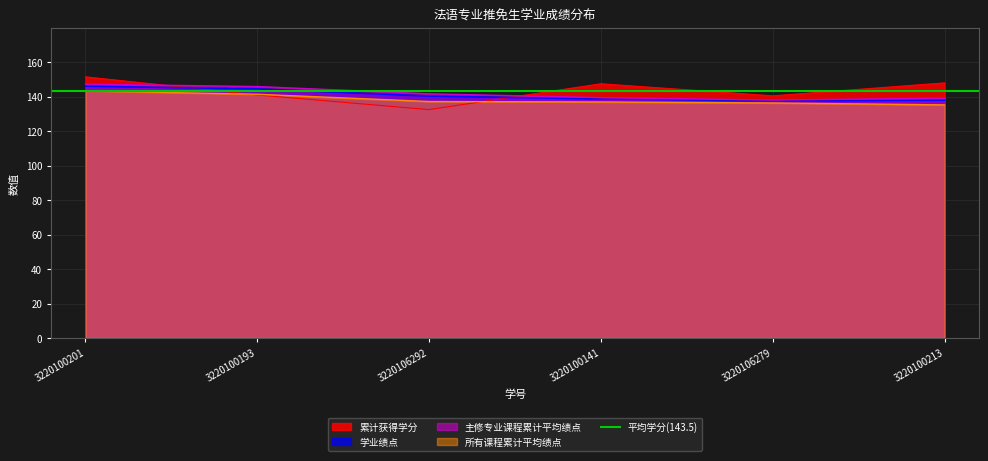

Reading left to right, transcribe all the data shown in this chart.

累计获得学分: 3220100201=151.5	3220100193=141.0	3220106292=132.5	3220100141=147.5	3220106279=140.5	3220100213=148.0
所有课程累计平均绩点: 3220100201=143.4	3220100193=141.4	3220106292=137.2	3220100141=136.9	3220106279=136.4	3220100213=135.2
主修专业课程累计平均绩点: 3220100201=147.3	3220100193=145.9	3220106292=141.7	3220100141=139.4	3220106279=138.0	3220100213=139.2
学业绩点: 3220100201=146.1	3220100193=144.5	3220106292=140.3	3220100141=138.7	3220106279=137.5	3220100213=138.0